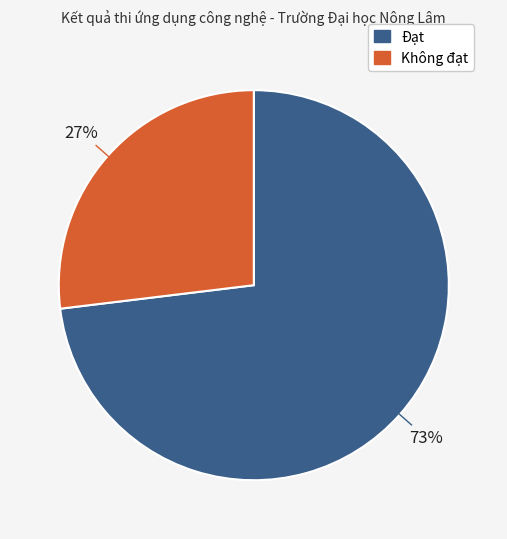

Between Đạt and Không đạt, which is larger?

Đạt